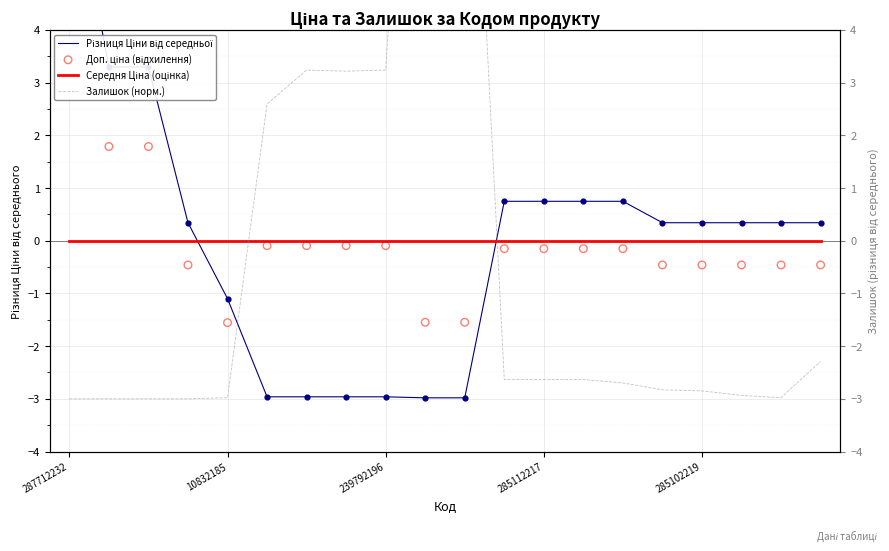

At which category is the sum across all series the highest?

9